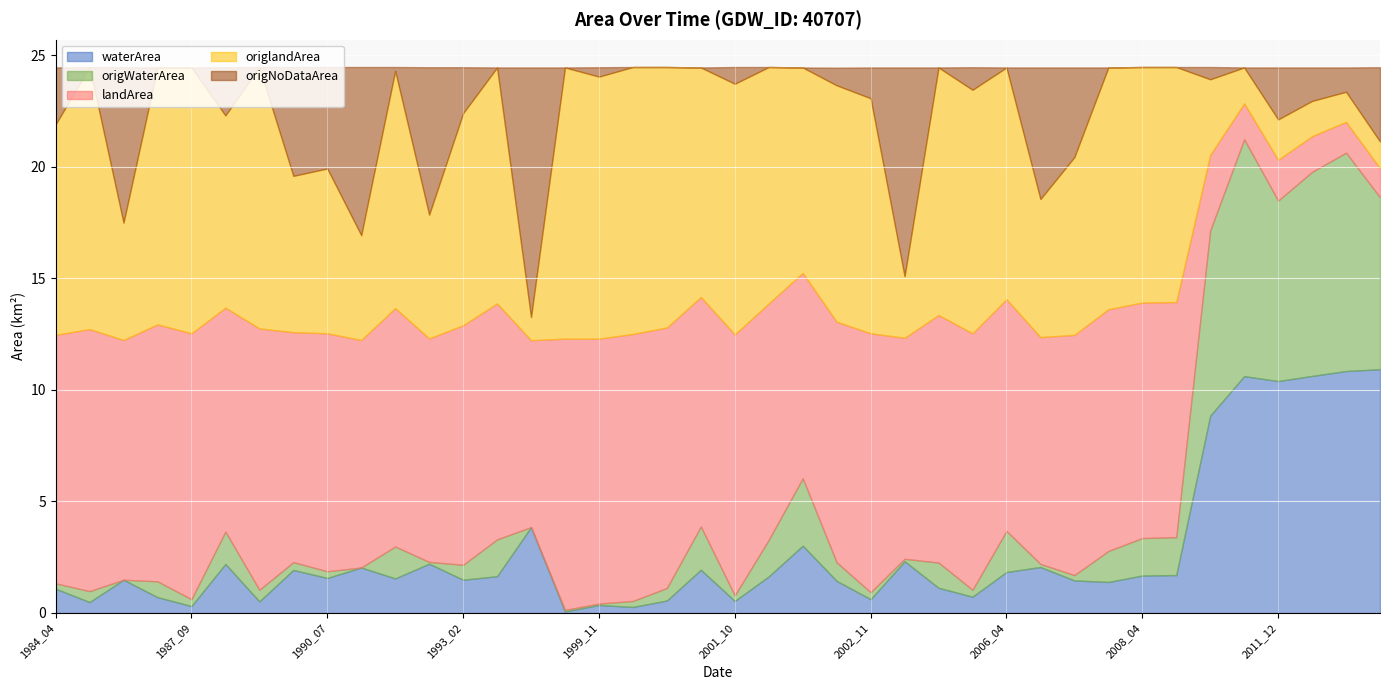

How many values in origNoDataArea are above zero?

23